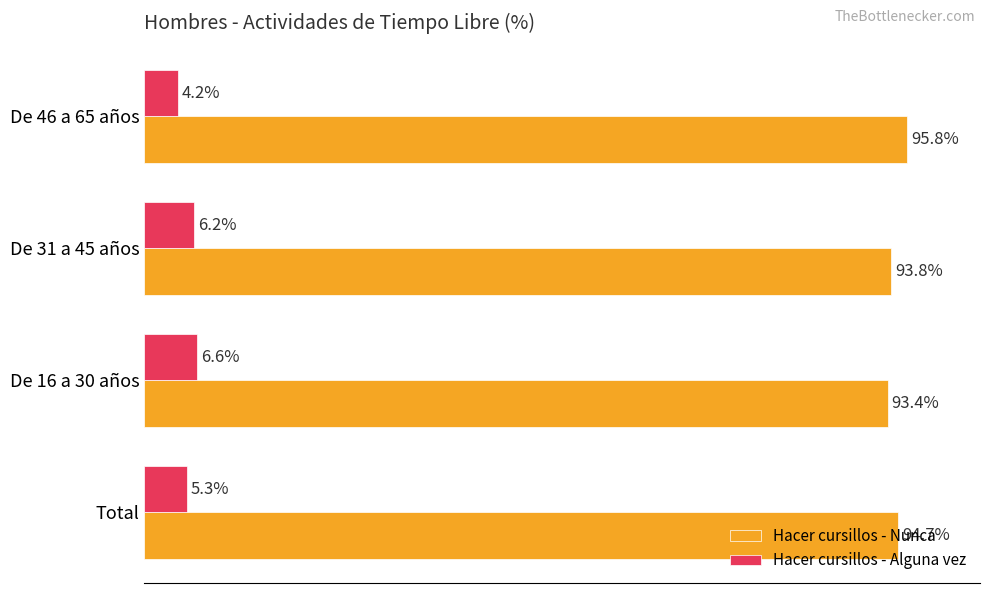

Which series has the largest total across all categories?

Hacer cursillos - Nunca